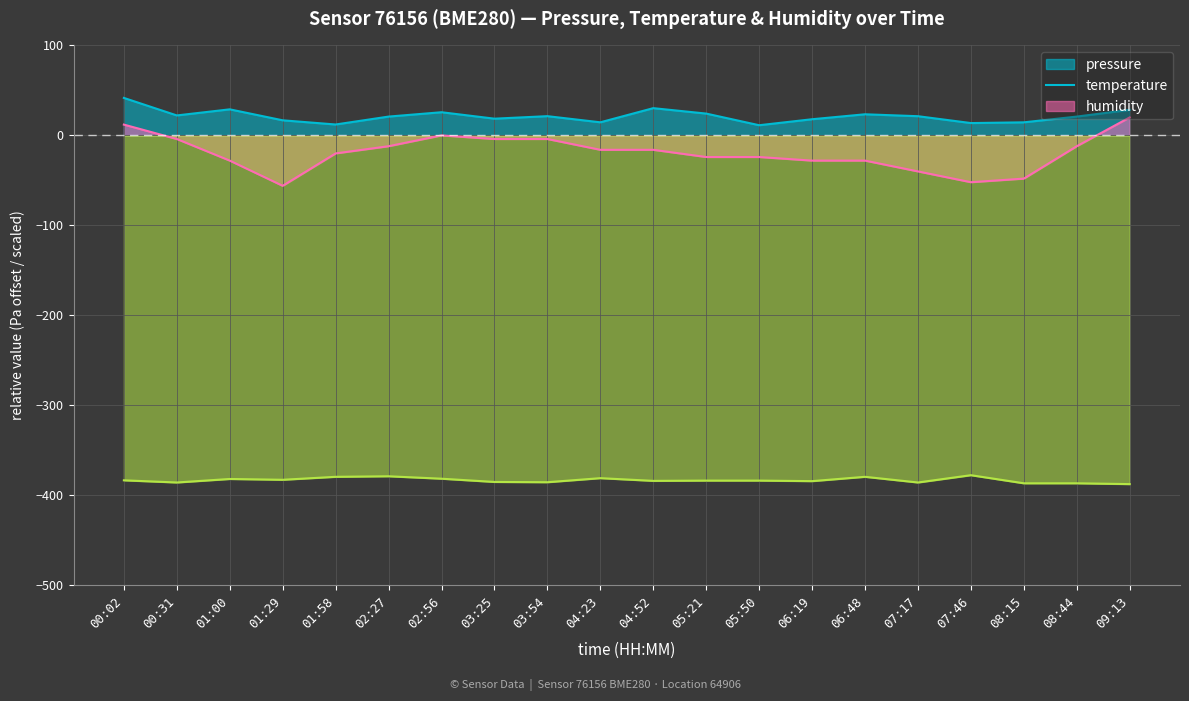

In temperature, how many points are lower than both neighbors (excluding endpoints)?

2